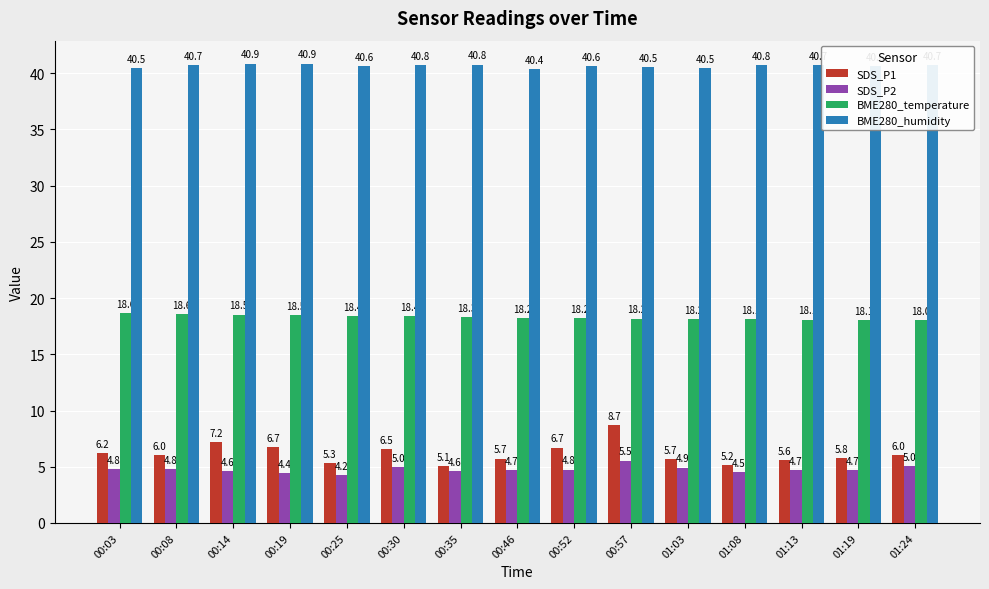

What is the spread (max minus min) of values at 00:25?

36.4